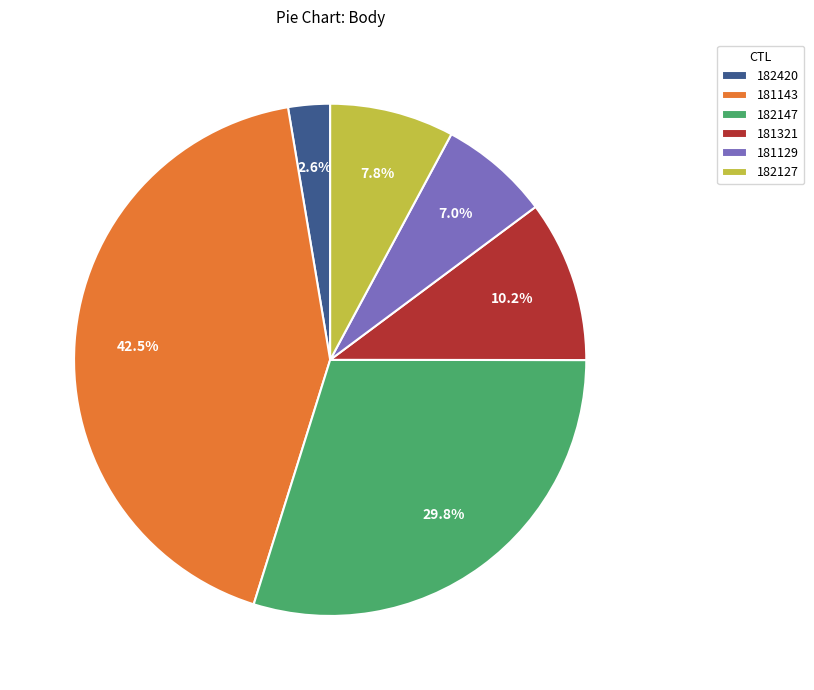

Is there any slice that represents more than half of the pie?

No